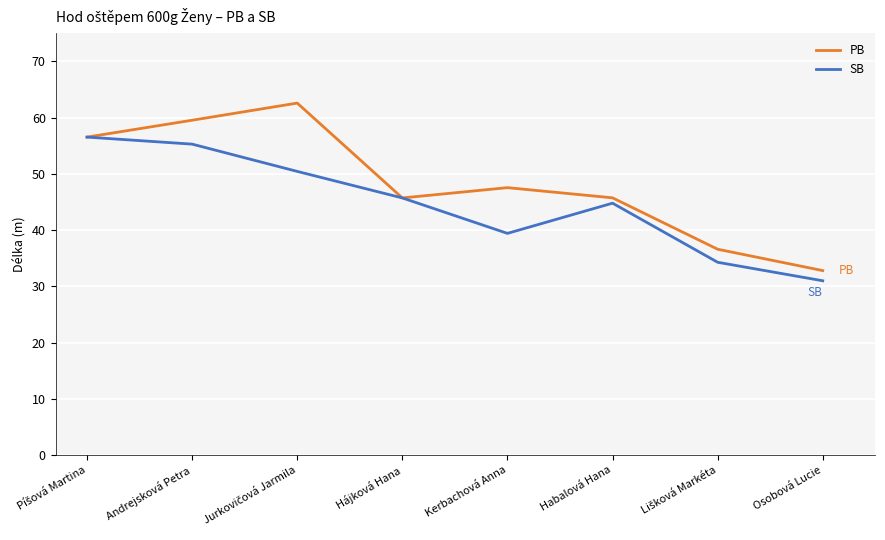

Read the PB value at Kerbachová Anna.

47.6